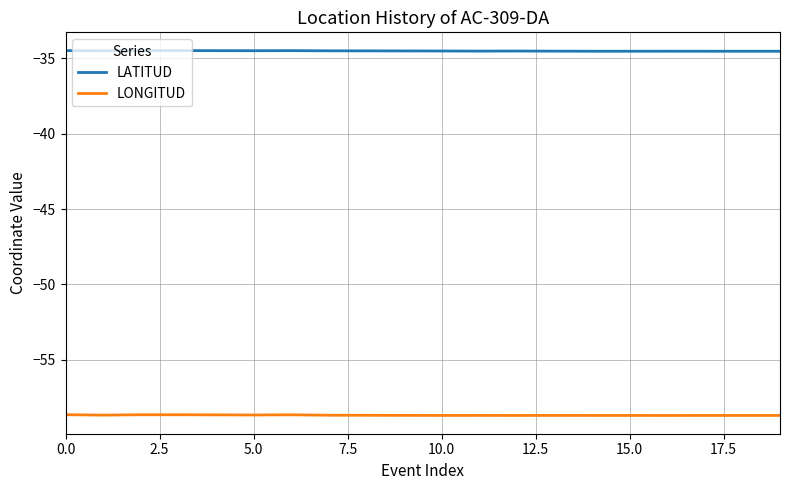

List the series in order of their peak value, lowest first.

LONGITUD, LATITUD